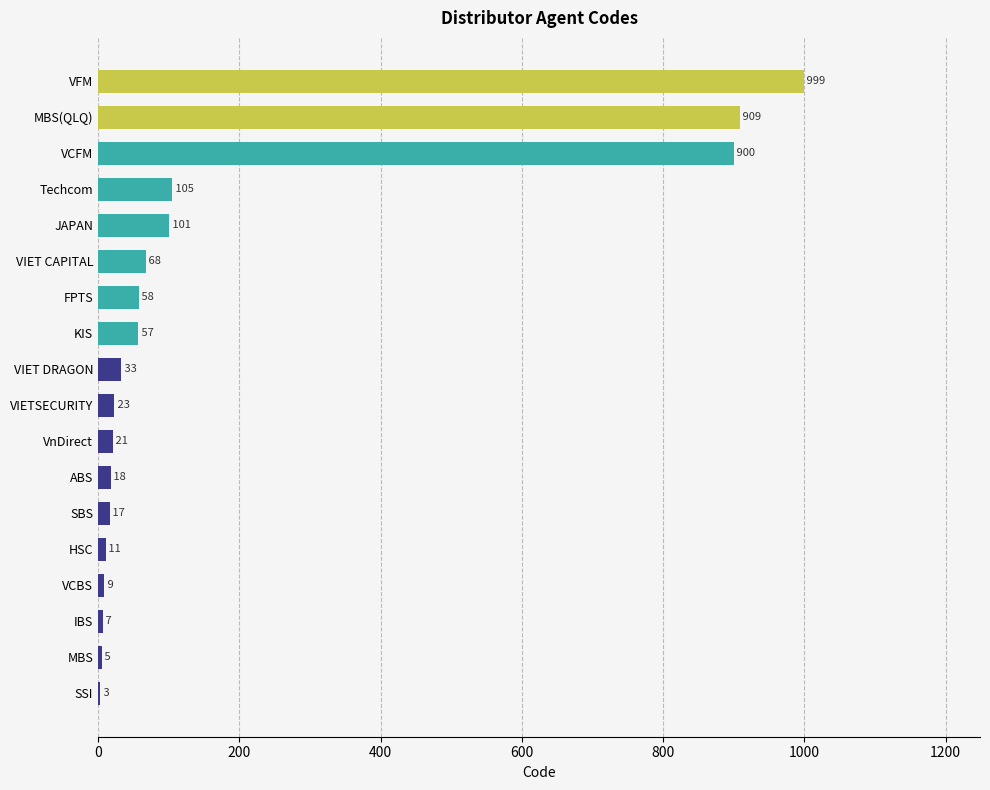

What is the change in value from VCFM to VnDirect?

-879